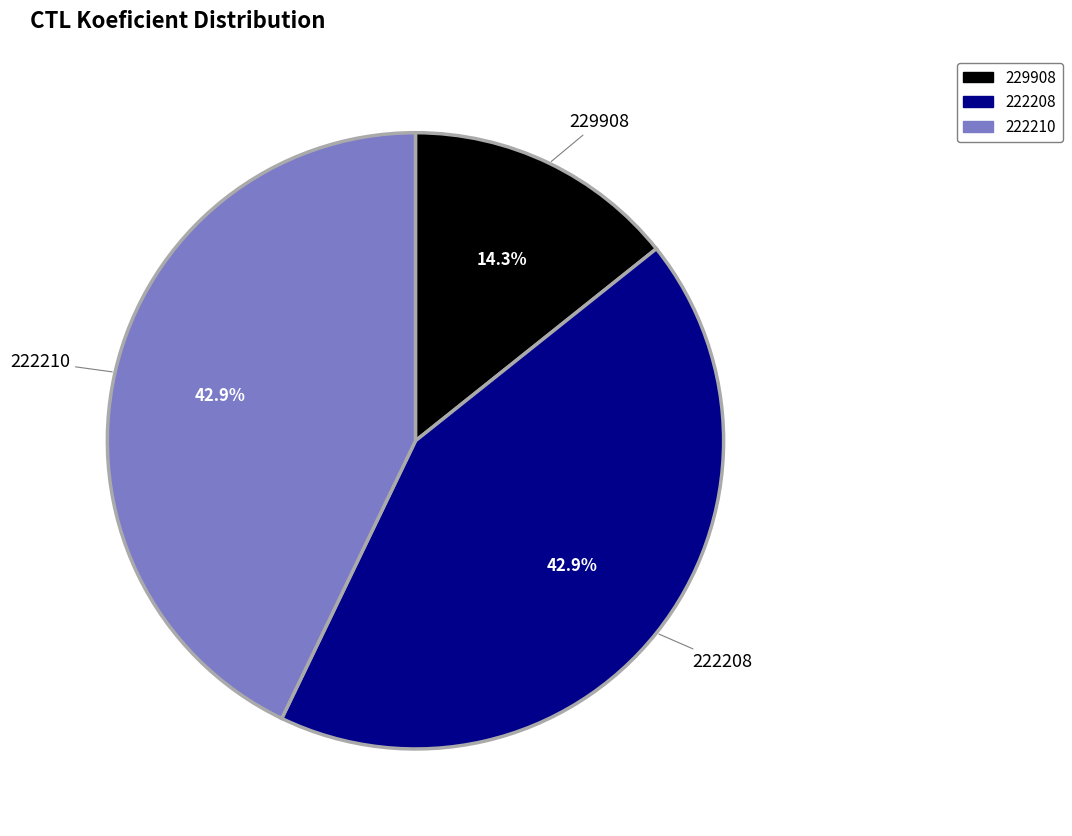

Which category has the smallest portion of the pie?

229908